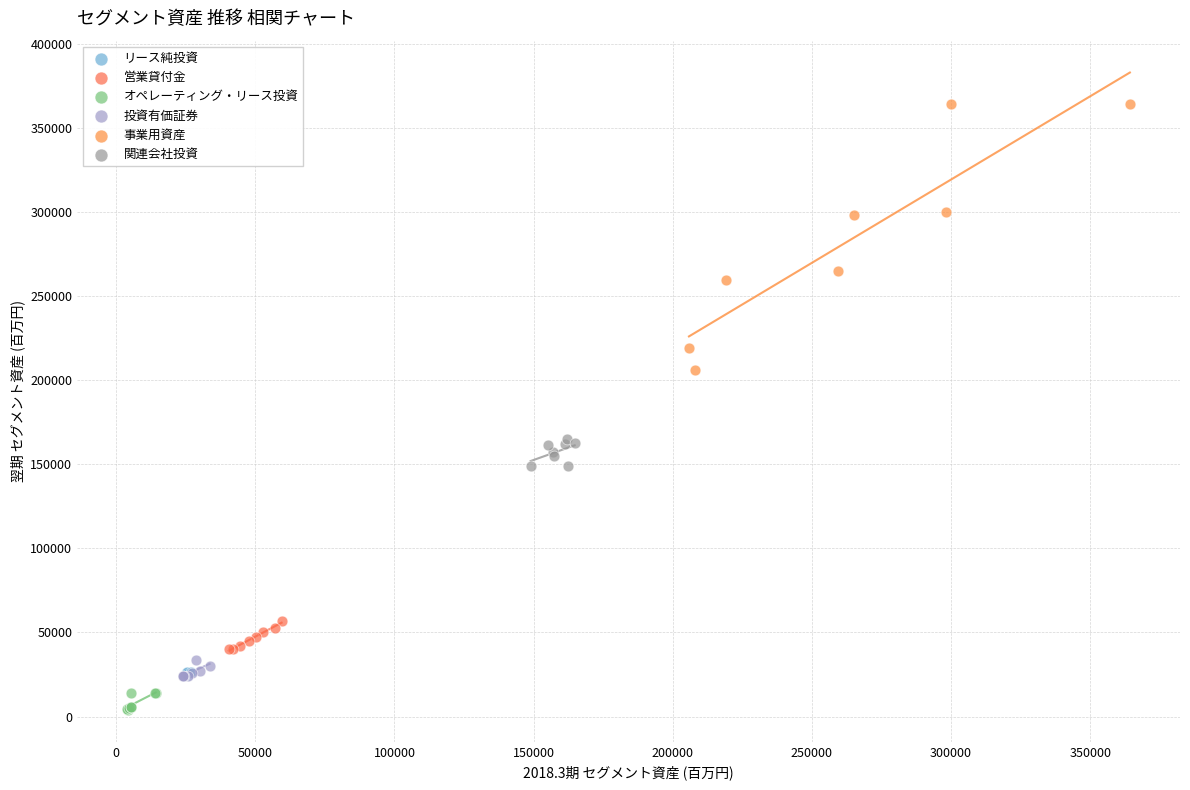

Which series has the largest Y range (max minus min)?

事業用資産